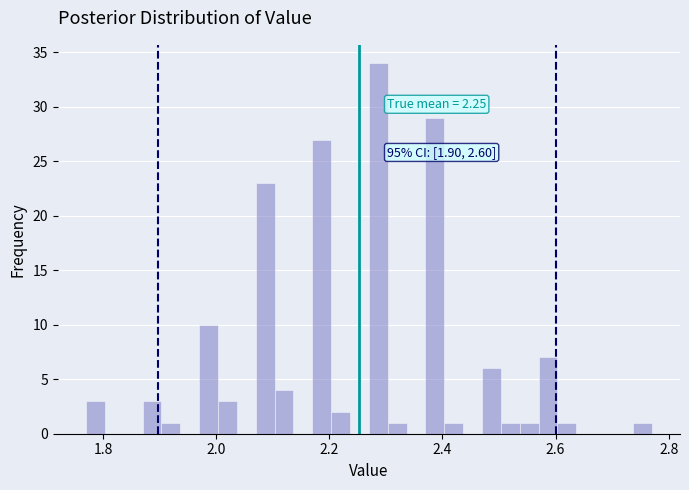

Around what value on the x-axis is the tallest bar? Give the approximate position of its centre, as read against the axis.

2.28